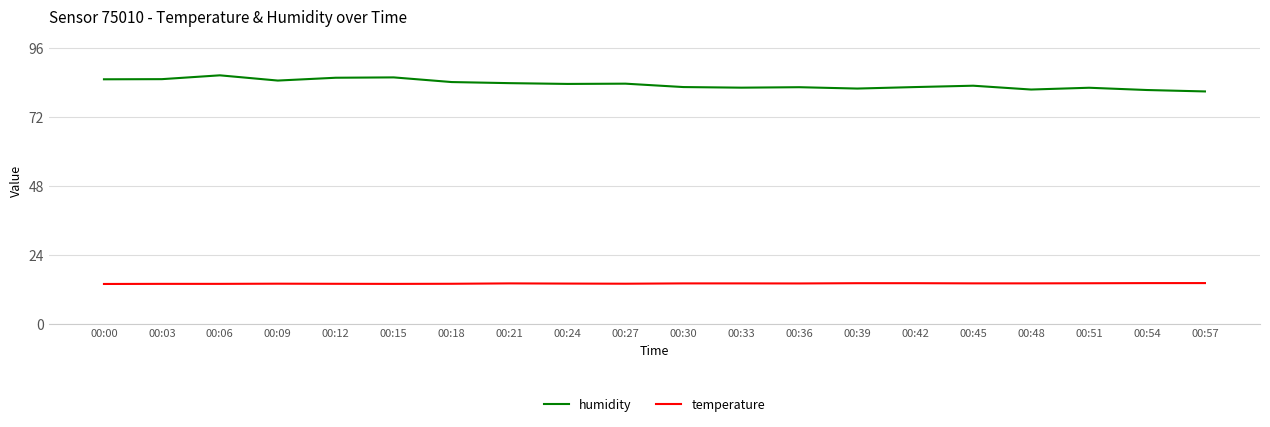

What is the average value of the humidity series?

83.5